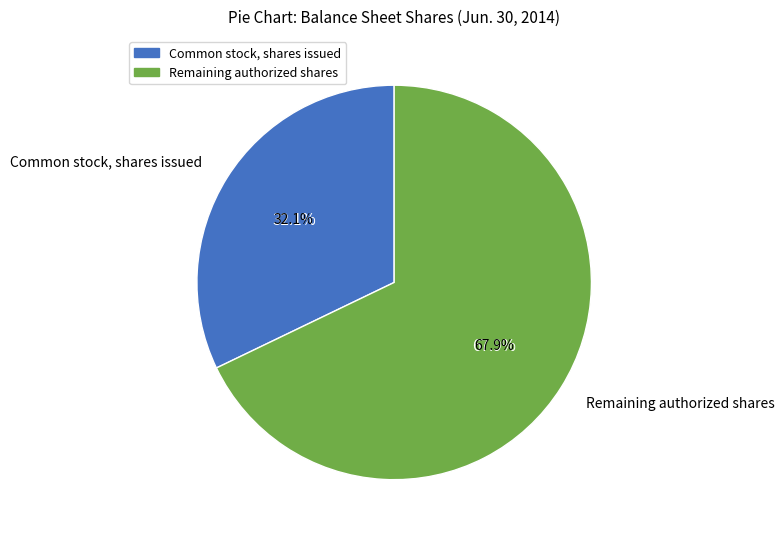

Combined, do Common stock, shares issued and Common stock, shares authorized account for over 50%?

Yes